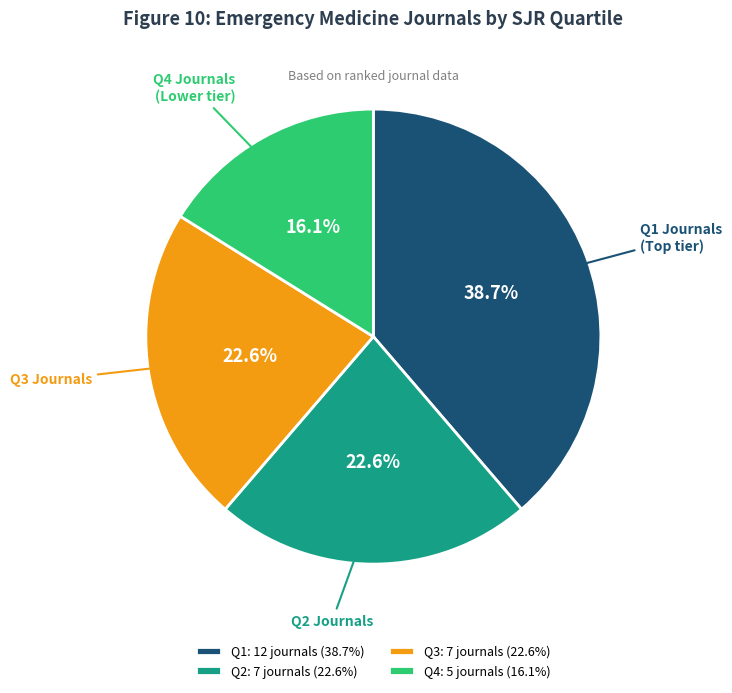

Which category has the smallest portion of the pie?

Q4